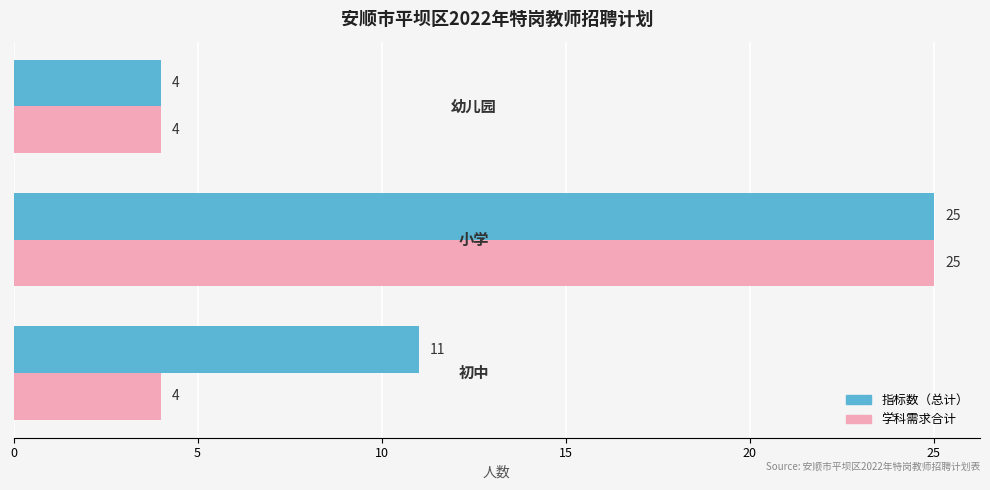

What is the highest value of the 指标数（总计） series?

25